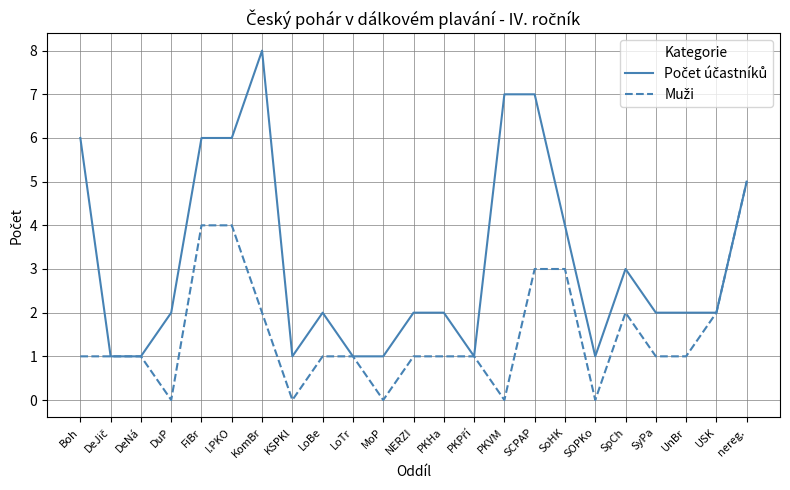

What position from the left is DuP?

4